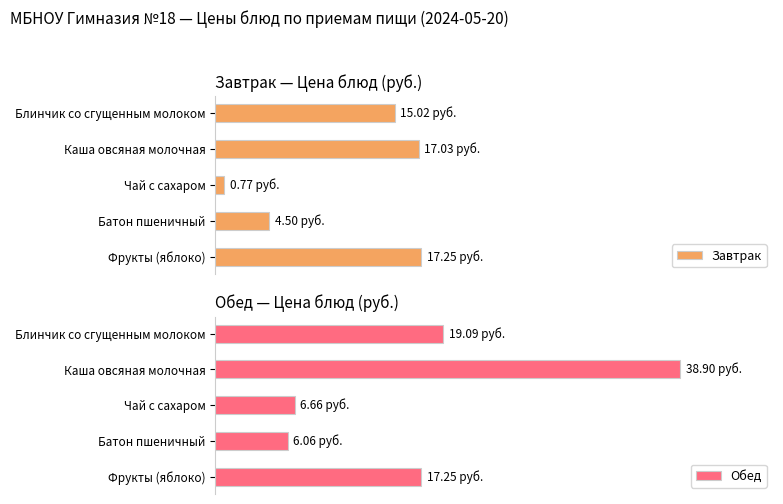

What is the sum of all Завтрак values?

54.6